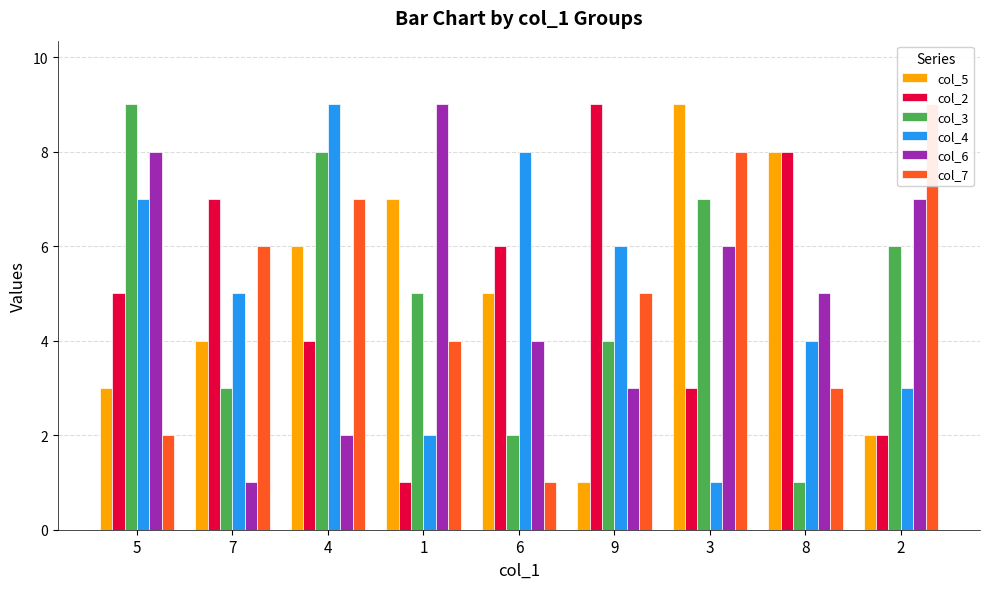

At which label does col_5 first exceed 5?

4